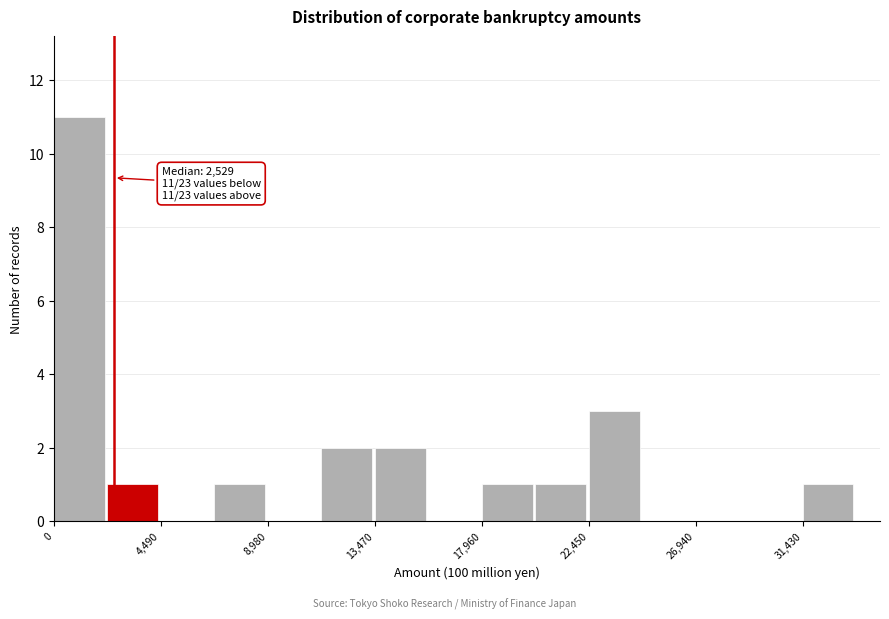

Which range on the x-axis has the tallest bar?

0 to 2000